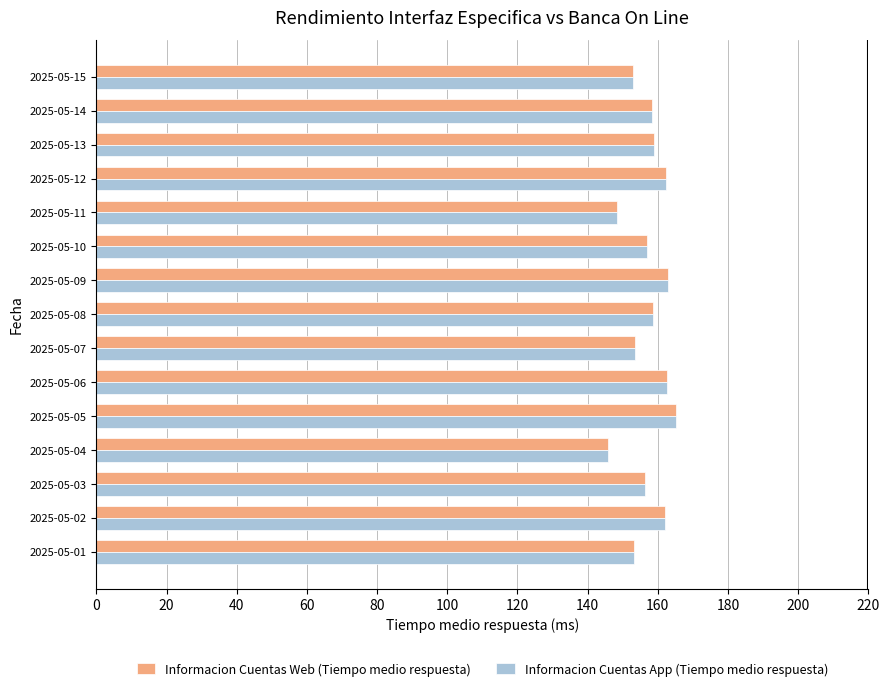

At which category is the sum across all series the highest?

2025-05-05